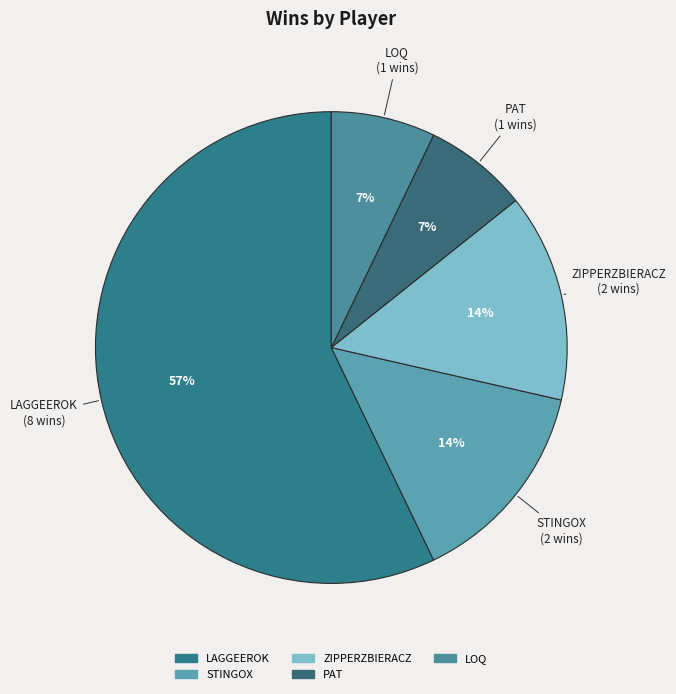

How many slices are in this pie chart?

5